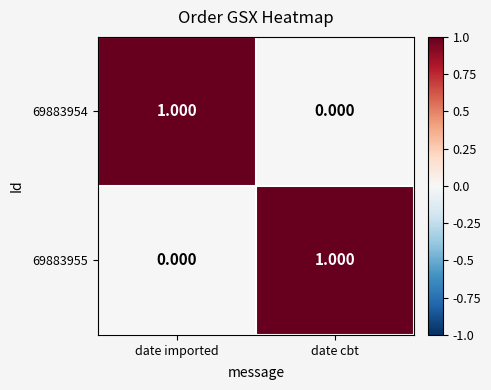

Which category has the lowest value in the 69883954 series?

date cbt